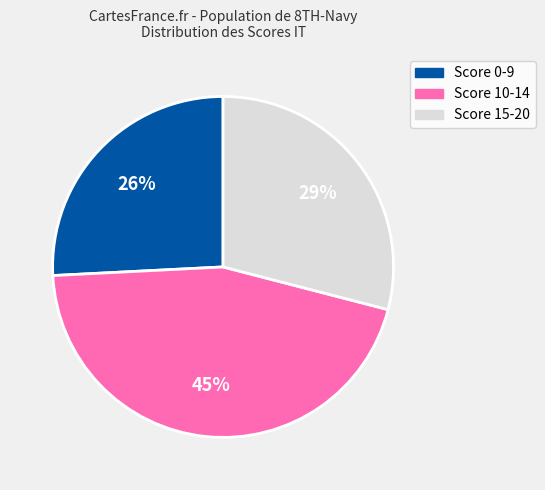

Do Score 15-20 and Score 0-9 together represent more than half of the pie?

Yes